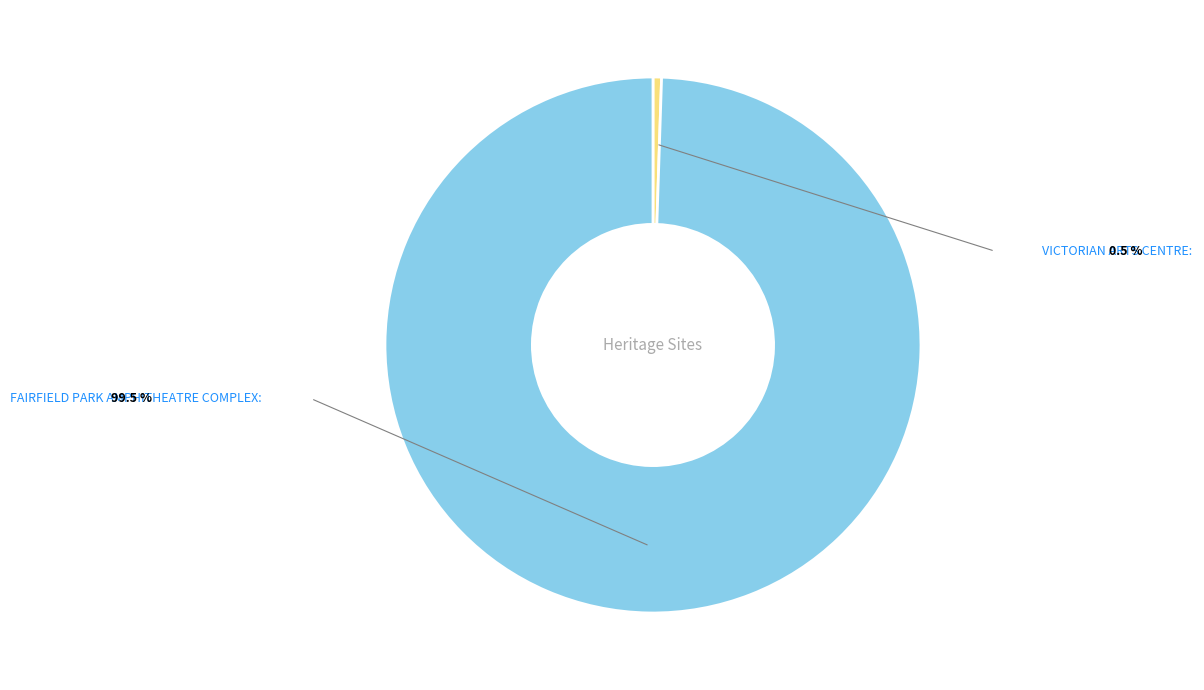

Do VICTORIAN ARTS CENTRE and FAIRFIELD PARK AMPHITHEATRE COMPLEX together represent more than half of the pie?

Yes